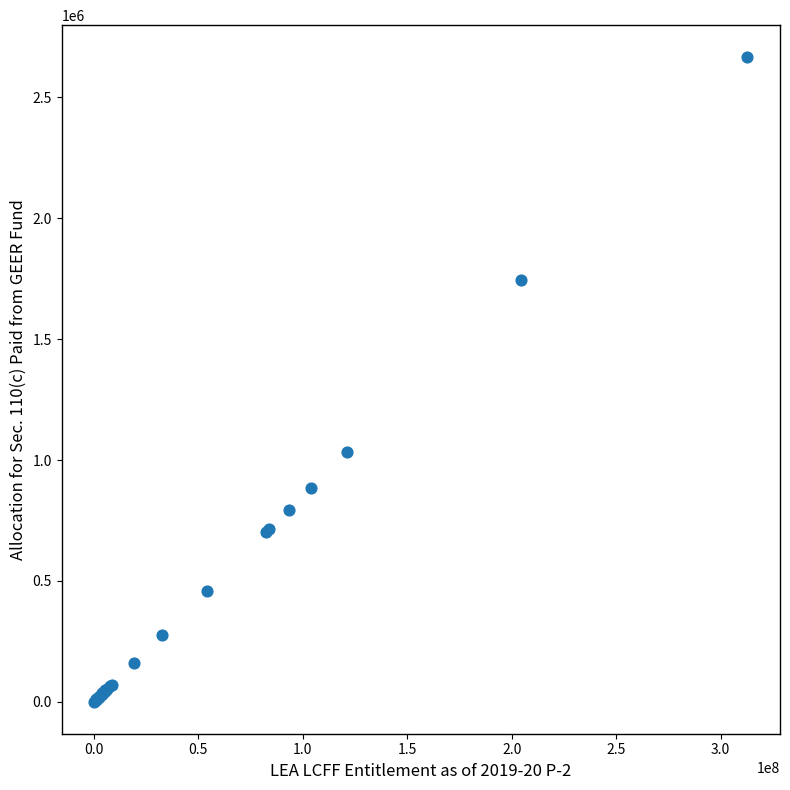

What Y value in the scatter plot is closest to 1333456?

1033883